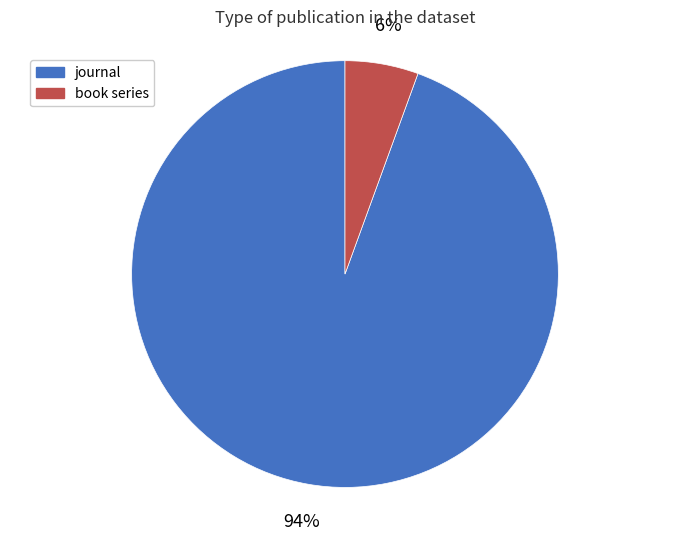

Is it true that journal is 83% of the pie?

False